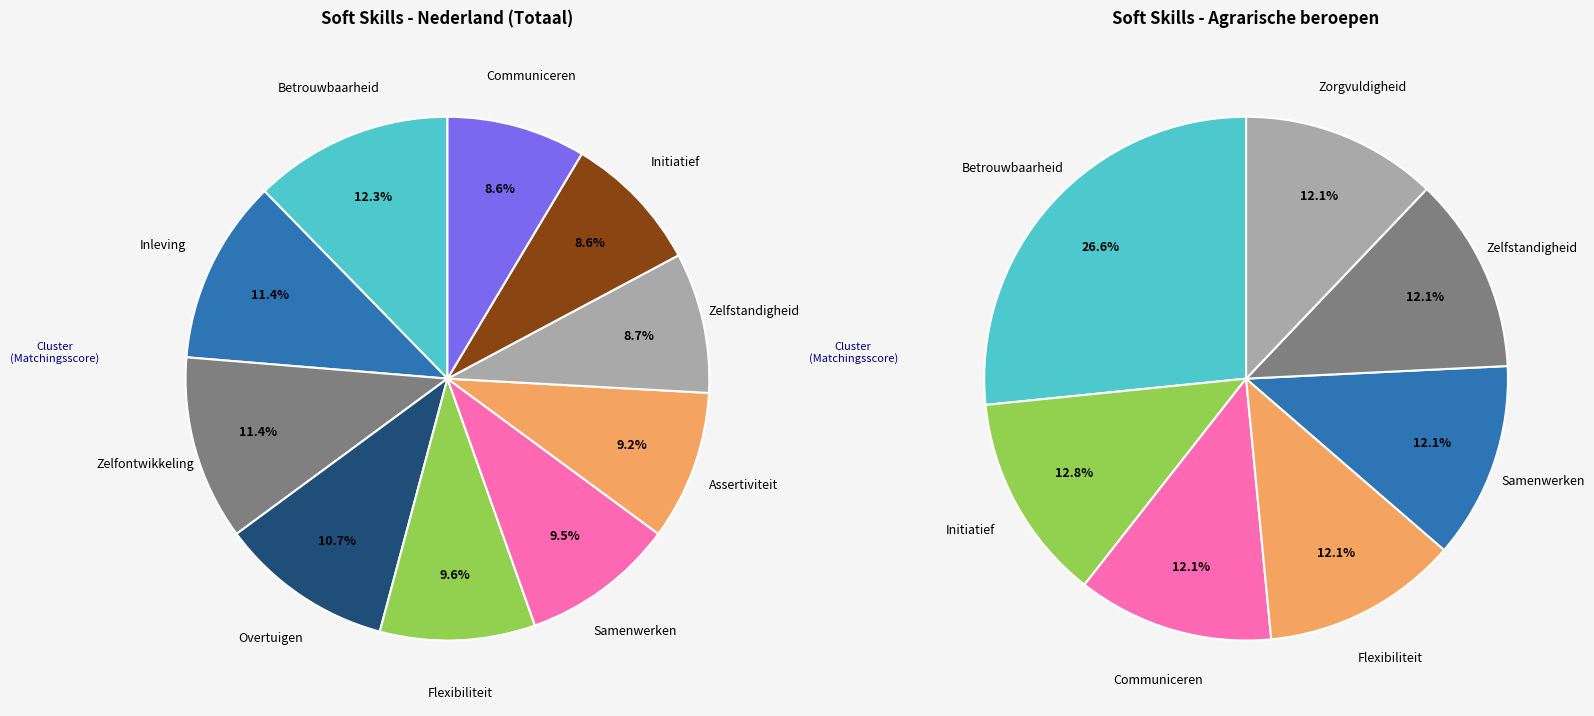

Between Zelfontwikkeling and Flexibiliteit, which is larger?

Zelfontwikkeling